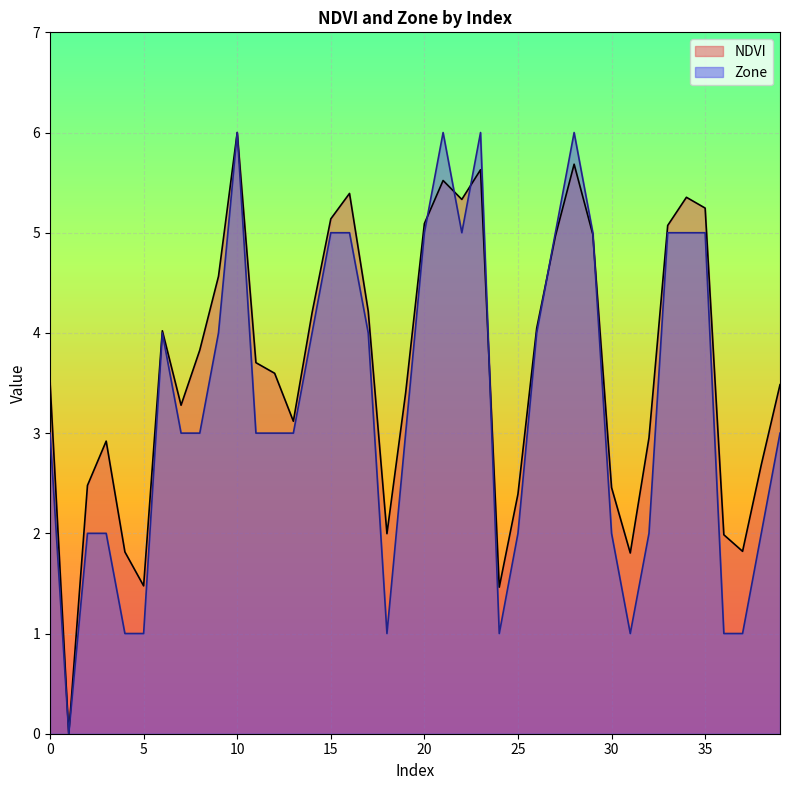

What is the sum of all NDVI values?

146.6